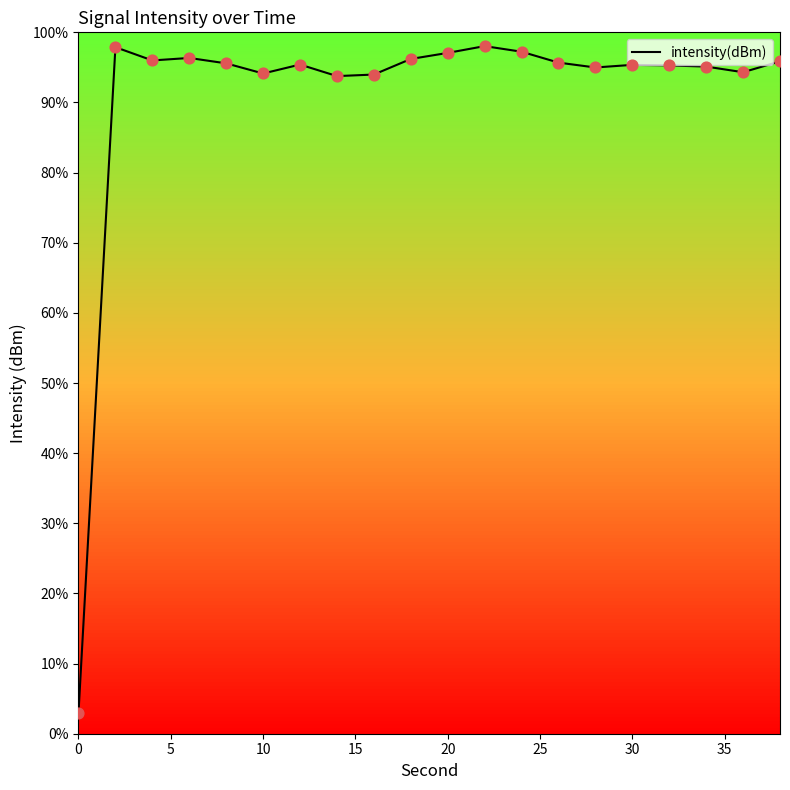

Is this an area chart (filled region under the line)?

No